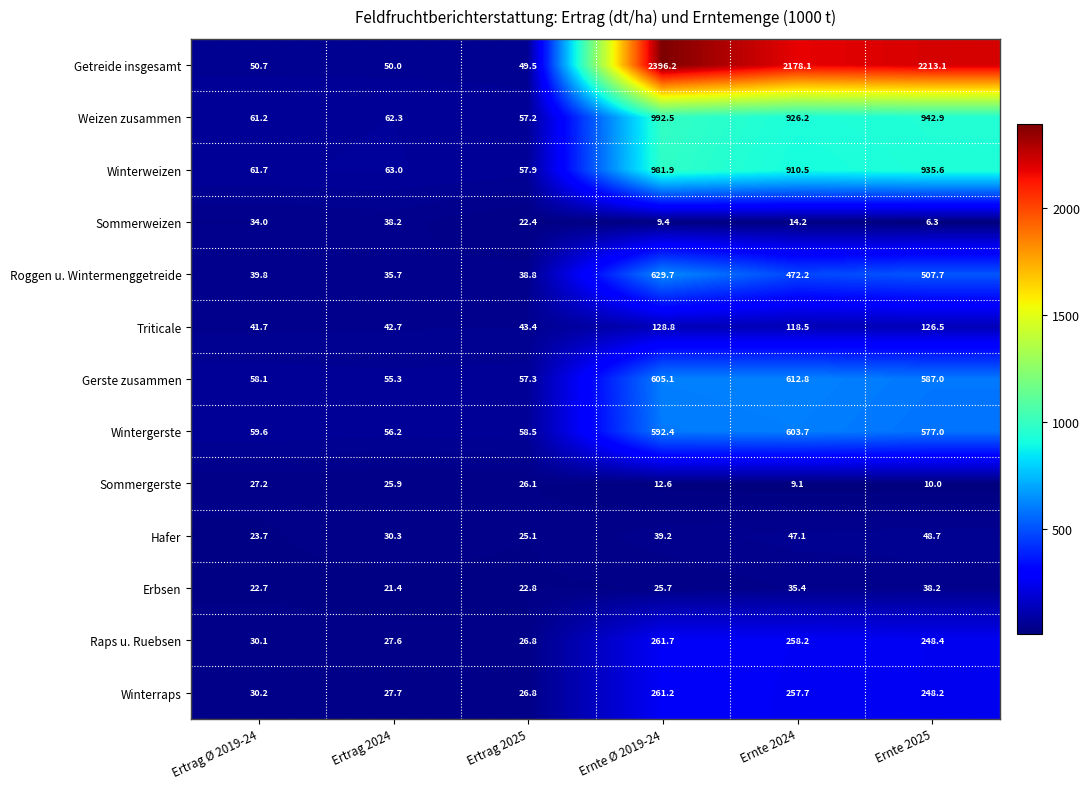

What is the difference between the Triticale values at Ertrag 2025 and Ertrag 2024?

0.7